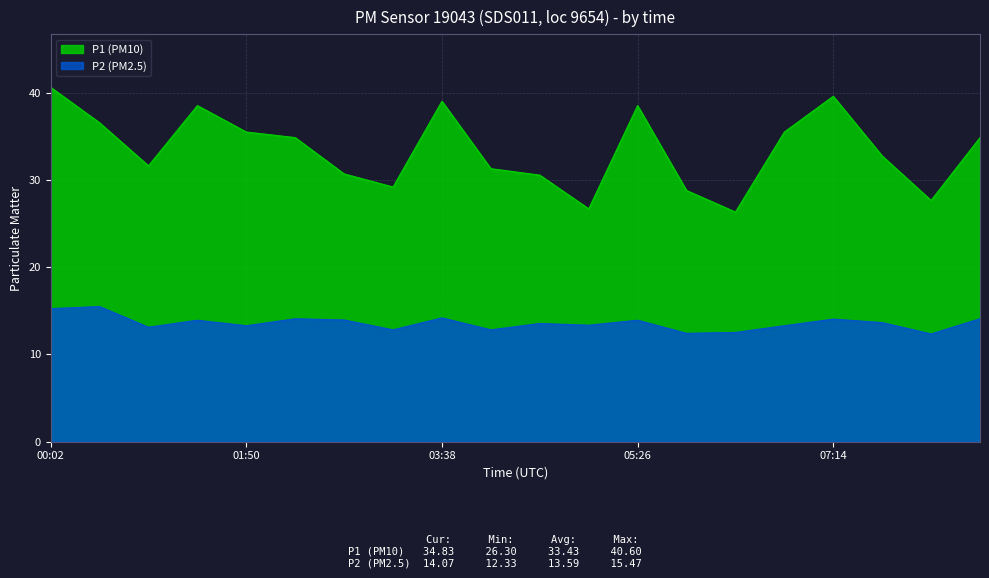

Which category has the highest value across all series?

00:02